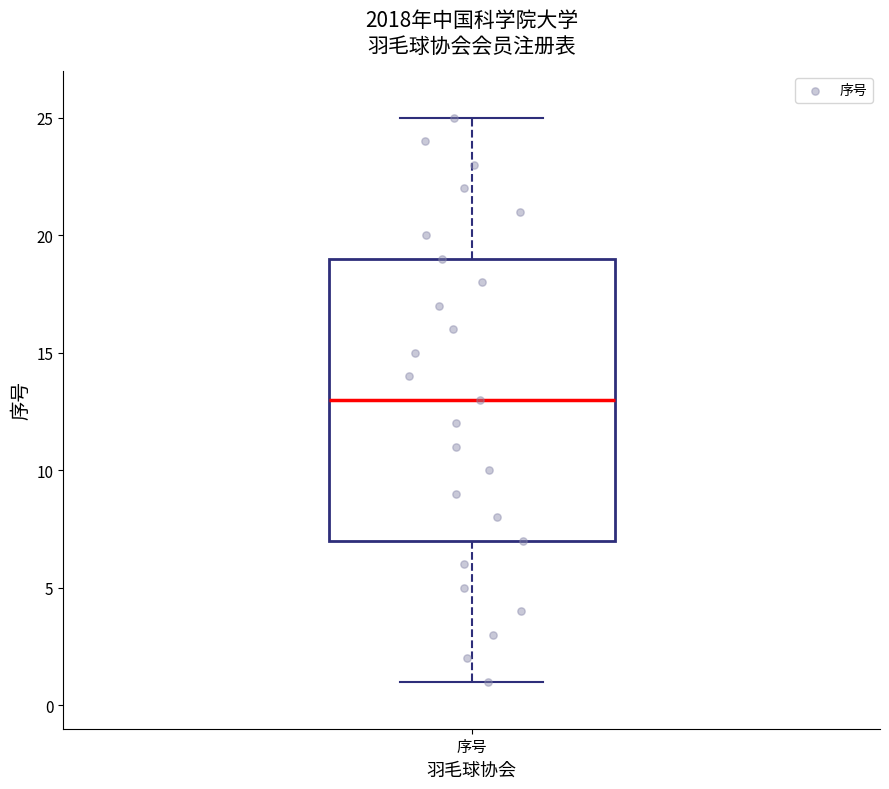

Read this box plot against the y-axis: the position of the median line, the range covered by the box, and the ends of both whiskers. The values are not printed on the chart, so give them approximately, as read against the axis.

median 13, box 7 to 19, whiskers 1 to 25